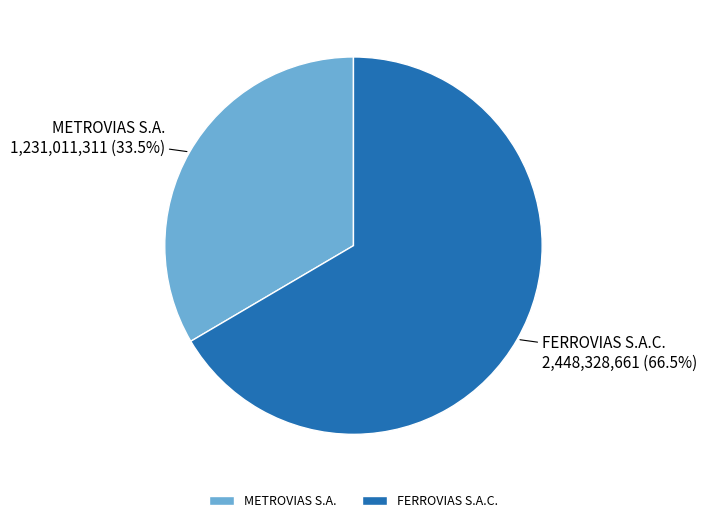

What is the smallest slice in the pie chart?

METROVIAS S.A.